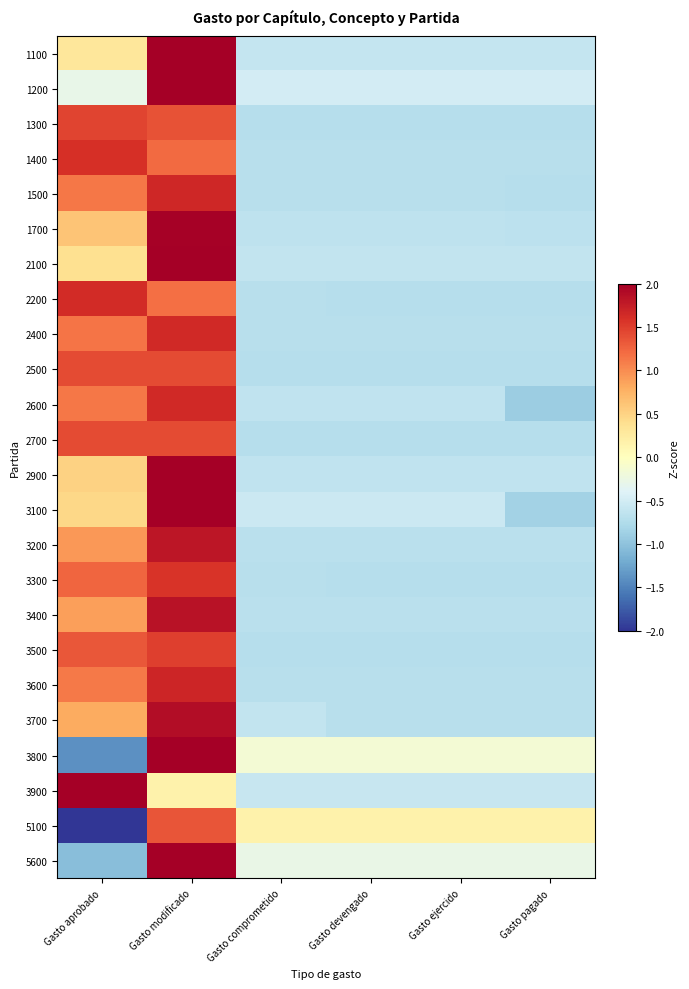

At which category is the sum across all series the highest?

Gasto modificado